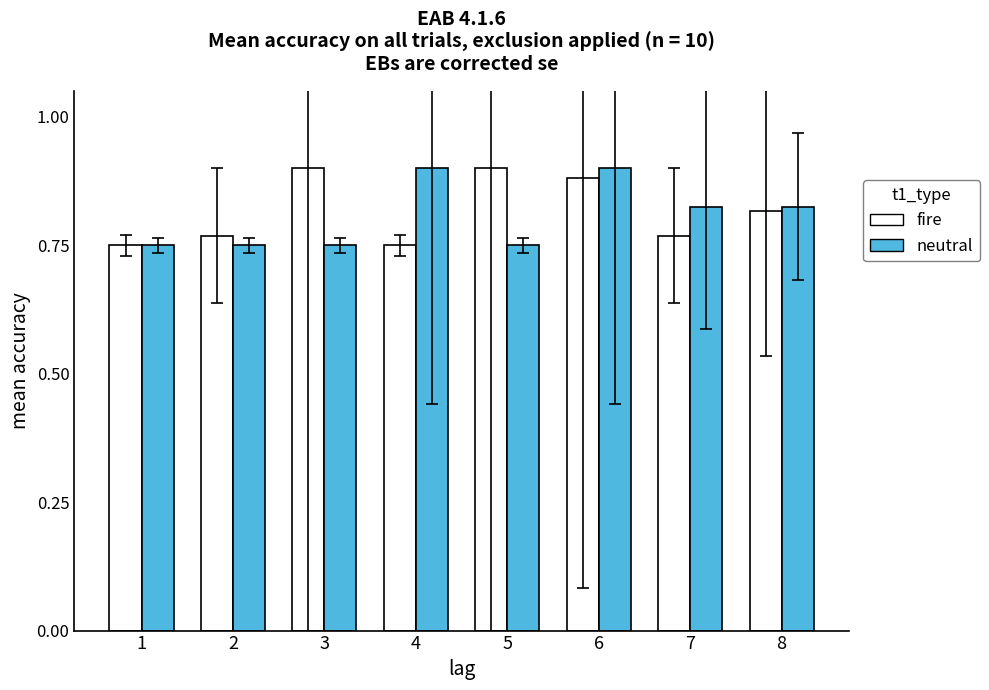

What are all the series names shown in the legend?

fire, neutral